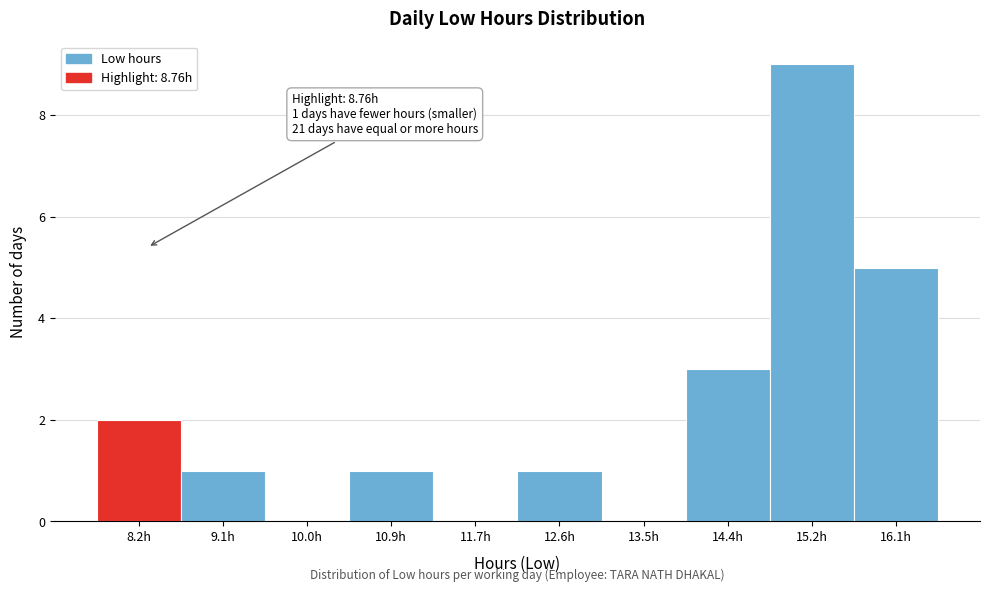

Reading left to right, transcribe all the data shown in this chart.

8.2h=2	9.1h=1	10.0h=0	10.9h=1	11.7h=0	12.6h=1	13.5h=0	14.4h=3	15.2h=9	16.1h=5